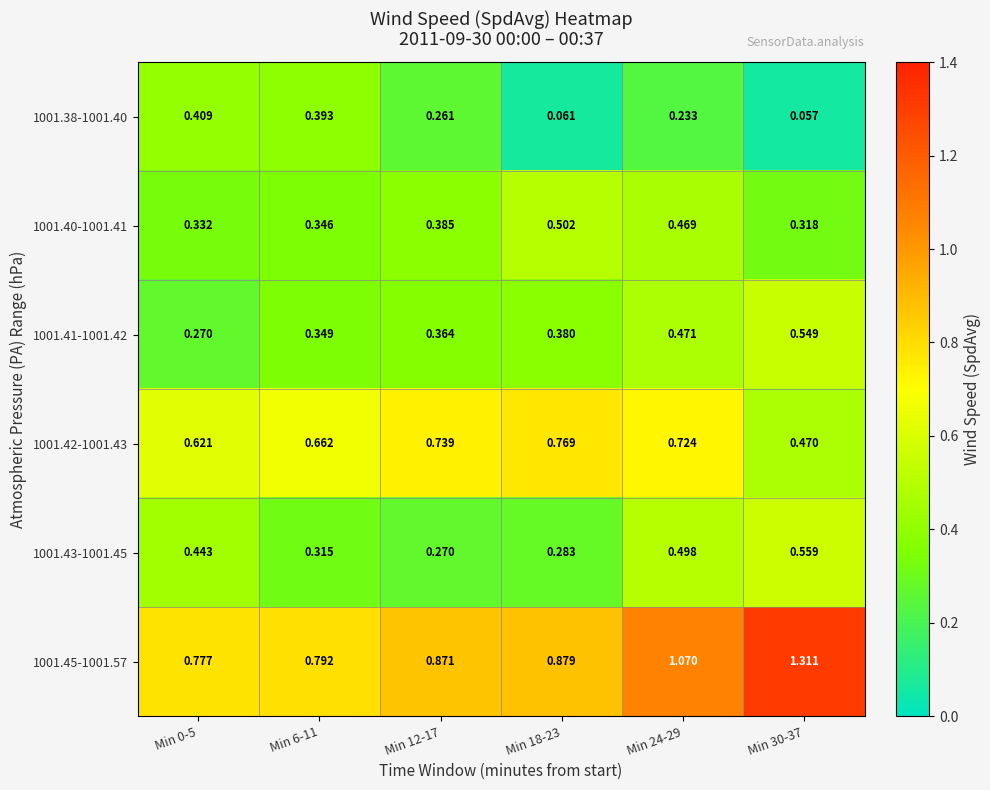

Count the number of data series in this chart.

6